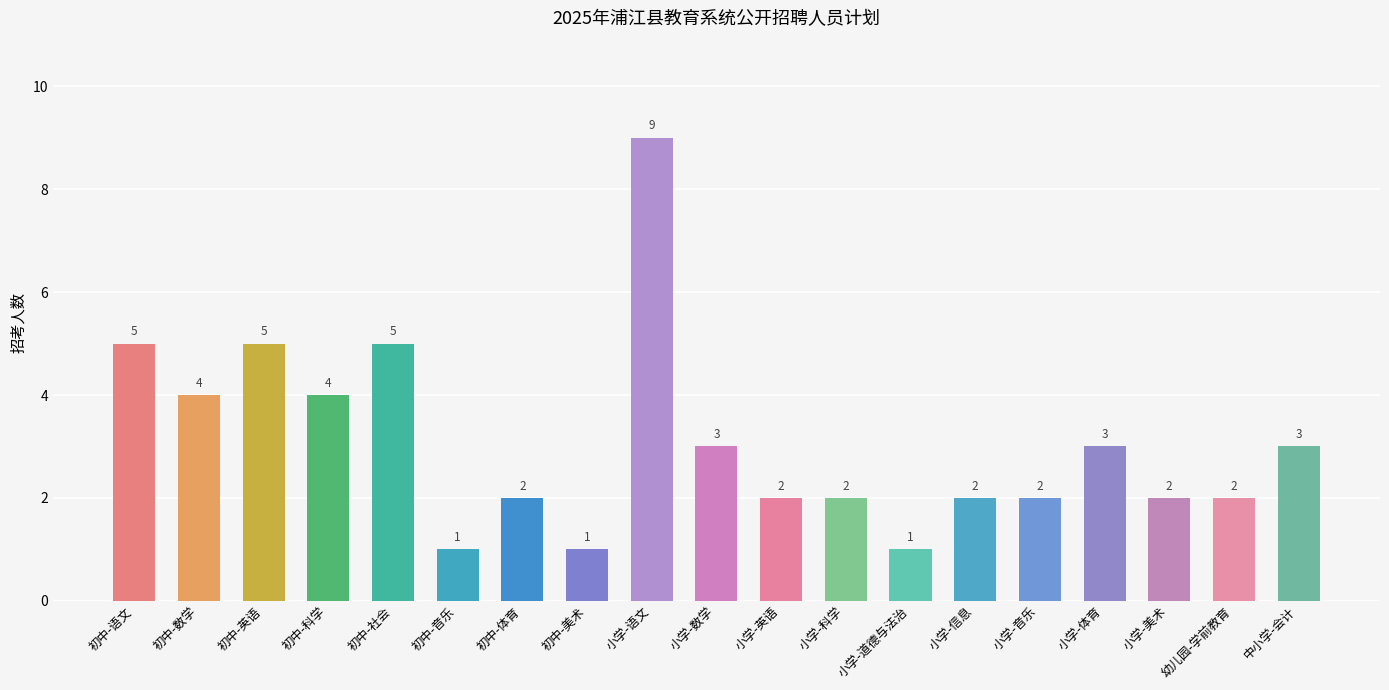

Approximately how many times larger is the value at 小学-美术 compared to 小学-数学?

0.7